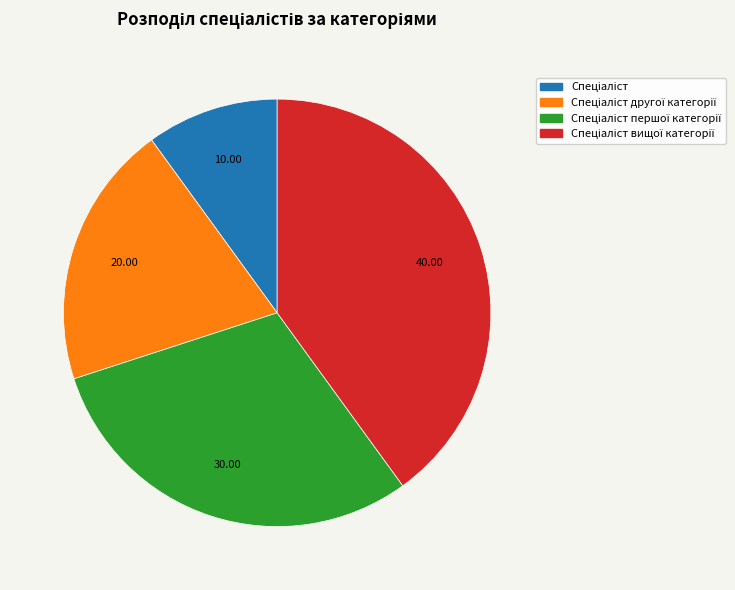

Is there a majority slice in this chart?

No